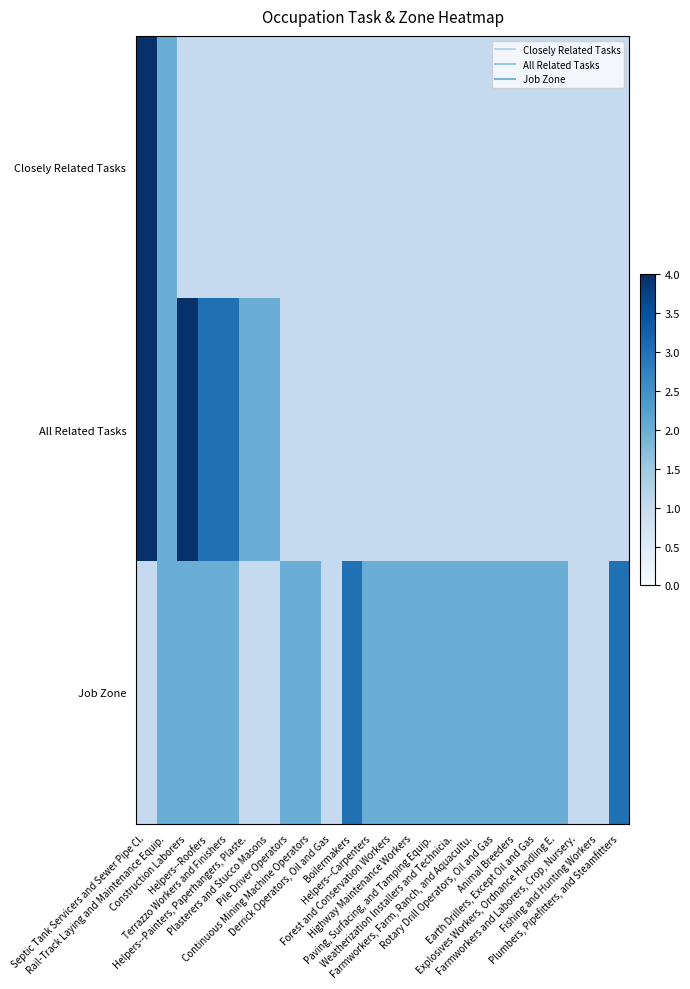

Which category has the highest value across all series?

Septic Tank Servicers and Sewer Pipe Cl.